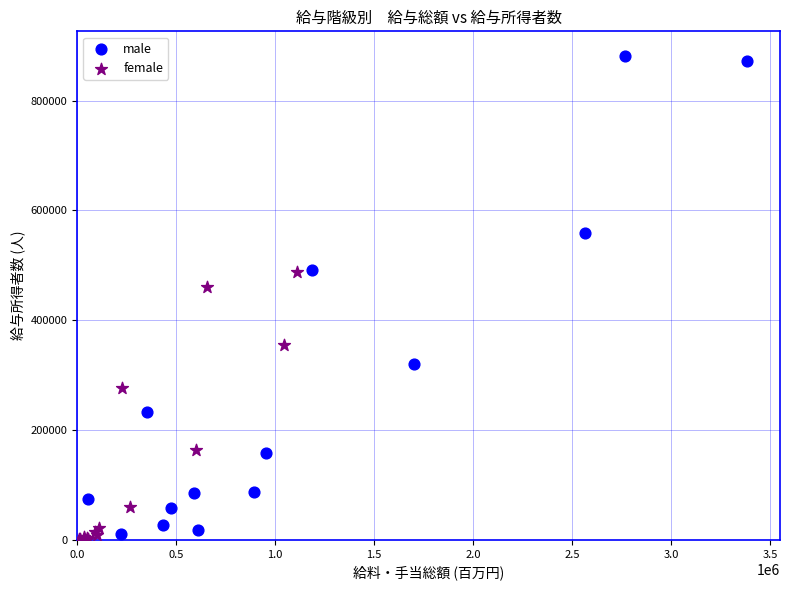

Which series contains the highest Y value?

male